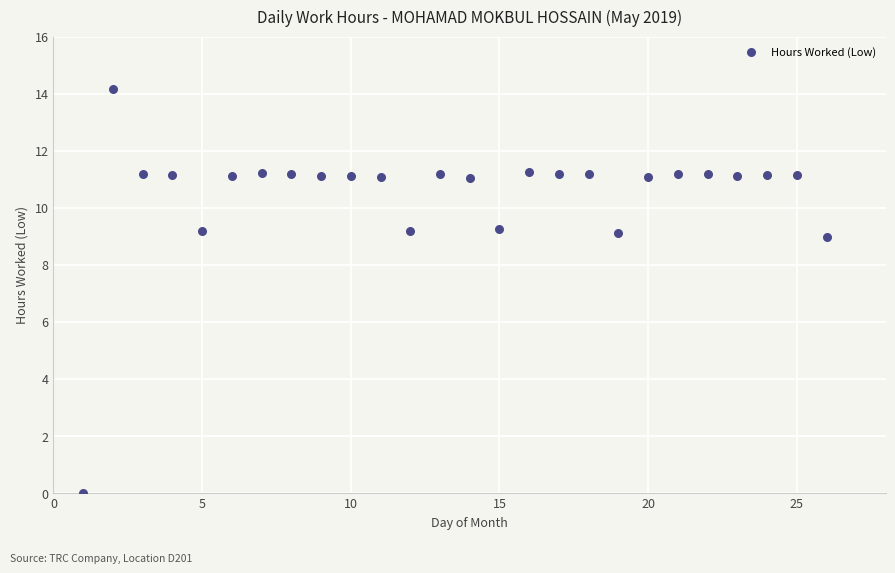

What is the range of X values (max minus min)?

25.0